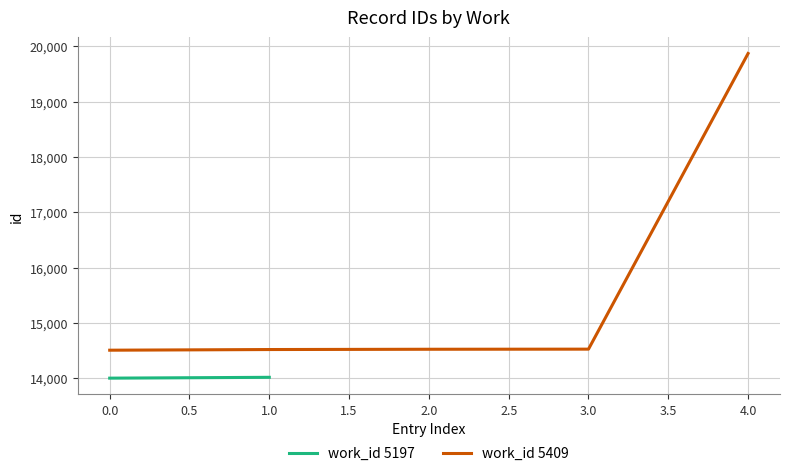

What is the minimum value for work_id 5409?

14509